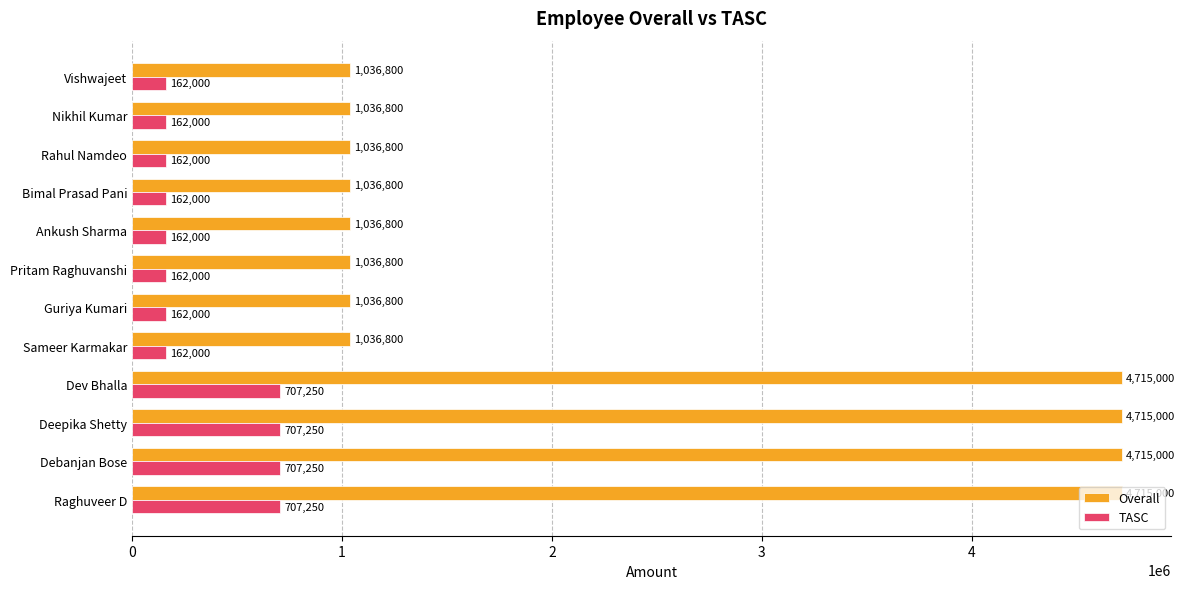

List the series in order of their peak value, lowest first.

TASC, Overall